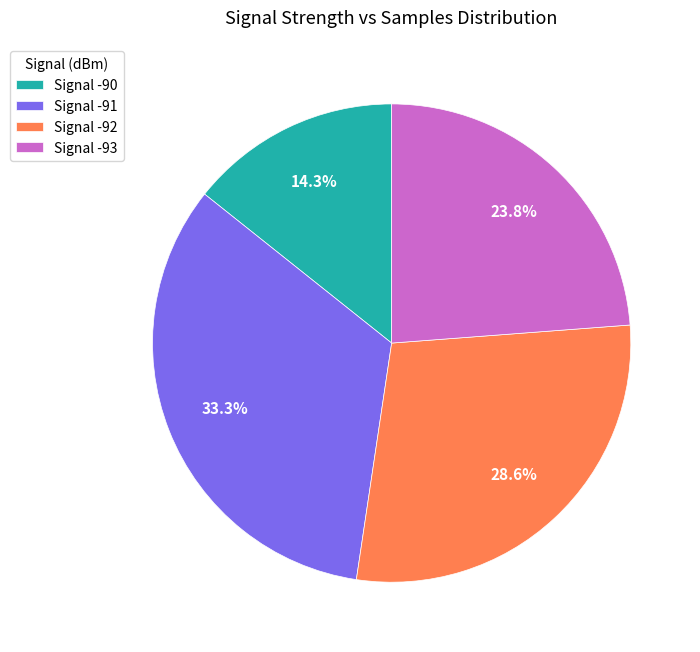

Does any single category account for the majority?

No